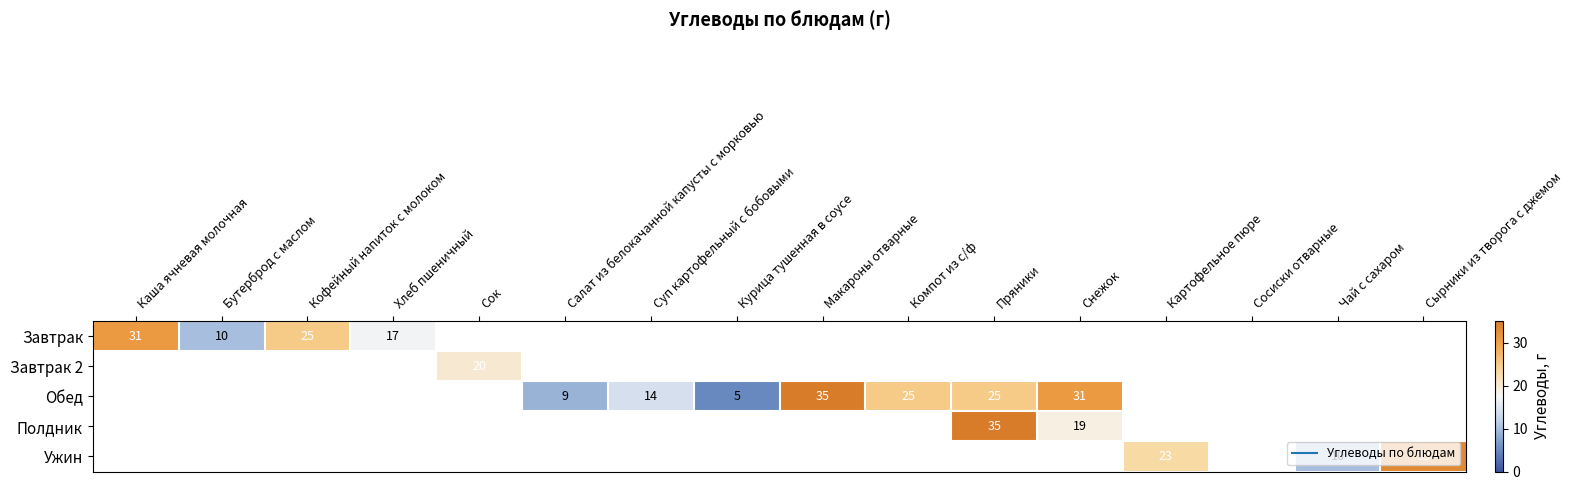

What is the maximum value shown in the chart?

35.0